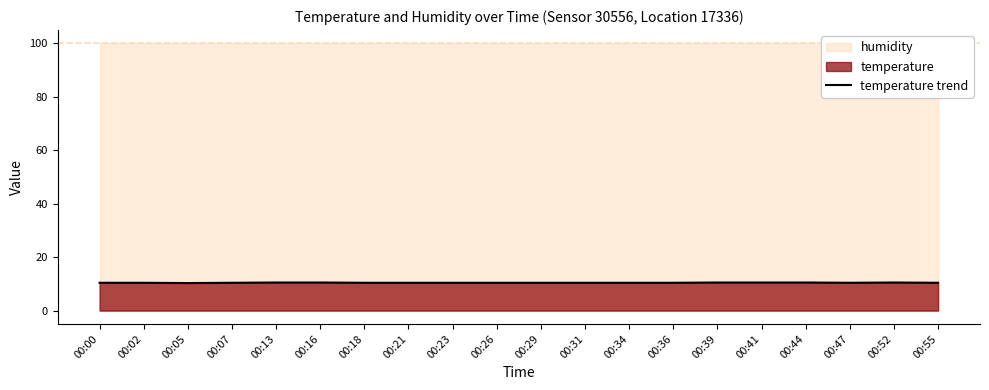

Rank the categories by value from lowest to highest.

00:05, 00:00, 00:02, 00:07, 00:18, 00:21, 00:23, 00:26, 00:29, 00:31, 00:34, 00:36, 00:47, 00:55, 00:13, 00:16, 00:39, 00:41, 00:44, 00:52